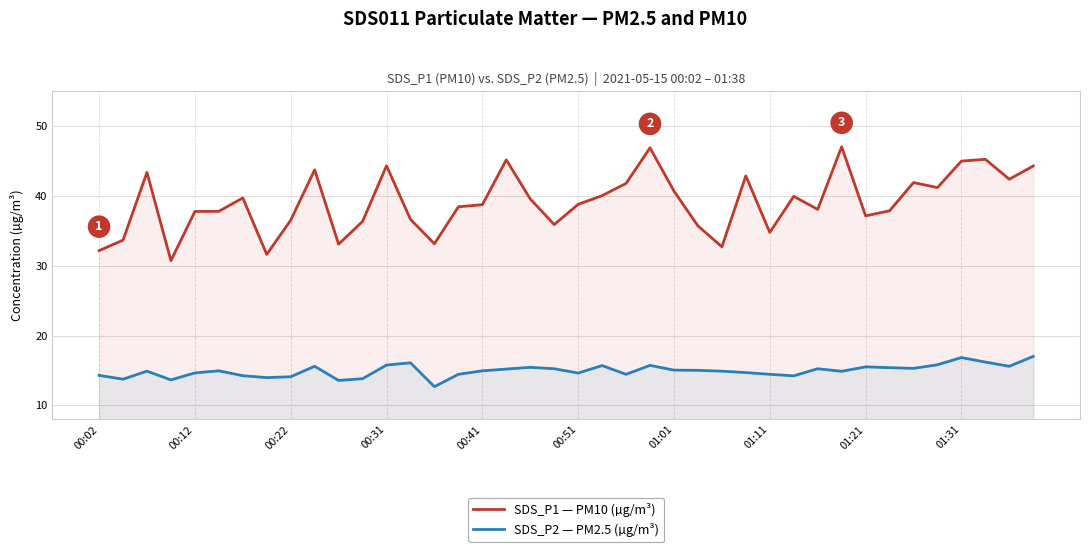

What is the approximate value of SDS_P2 — PM2.5 (µg/m³) at 00:02?

14.3